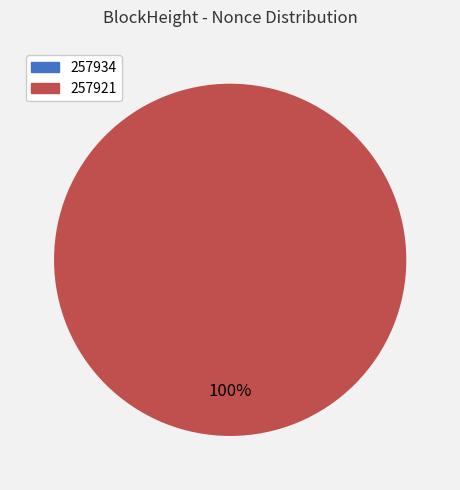

Combined, do 257921 and 257934 account for over 50%?

Yes